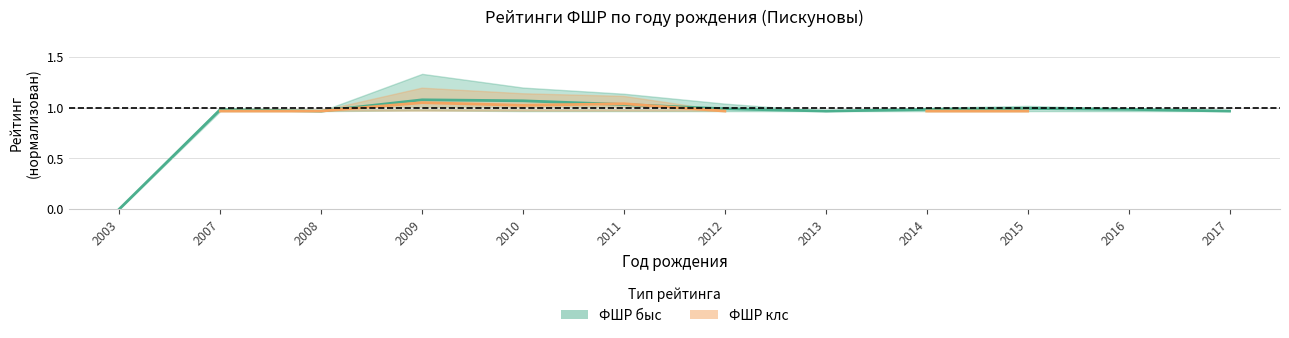

True or false: ФШР клс центр and ФШР быс центр intersect in this chart.

True